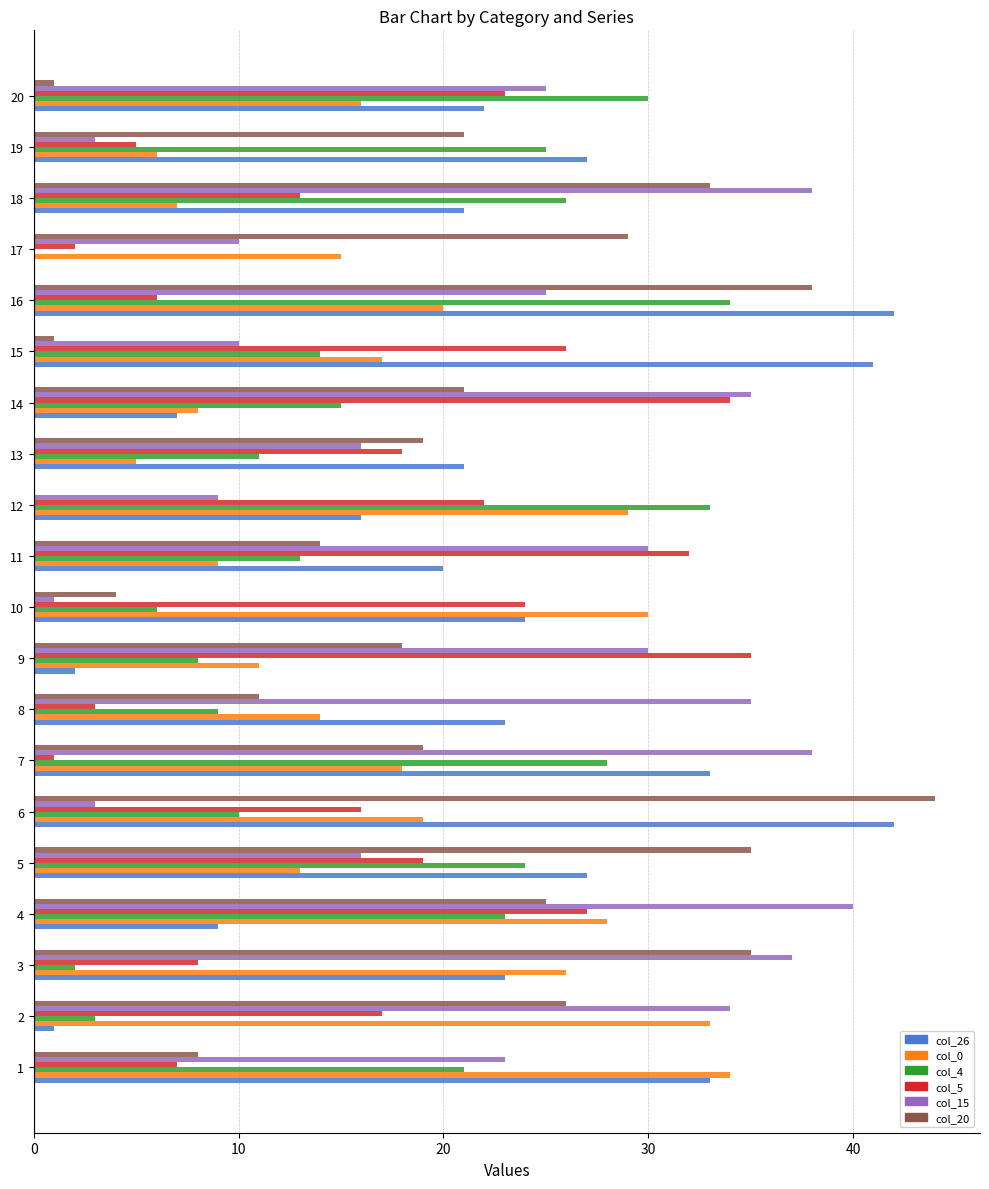

Is it true that col_0 equals 19 at 6?

True